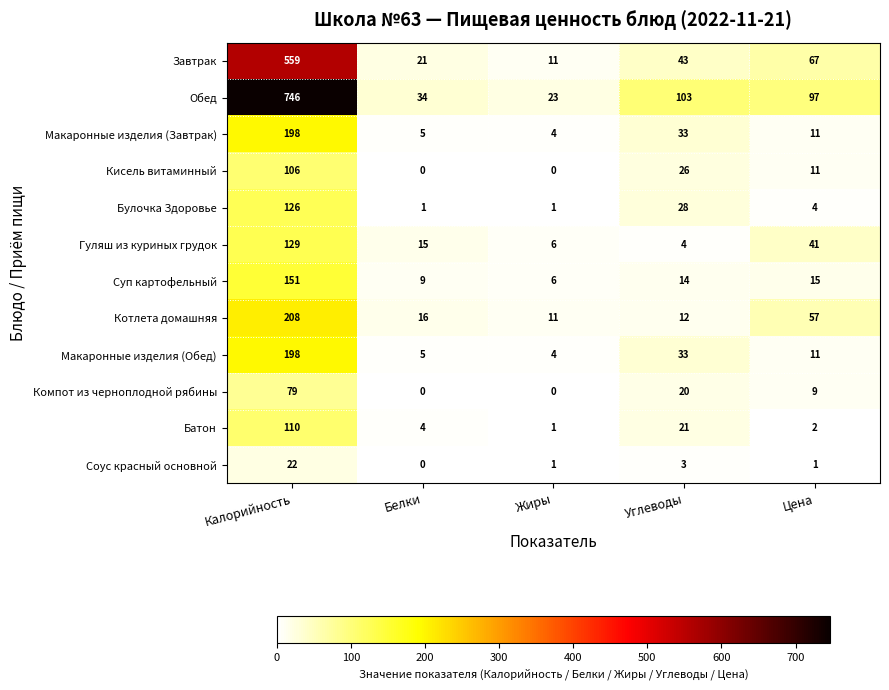

What is the total value across all series at Калорийность?

2632